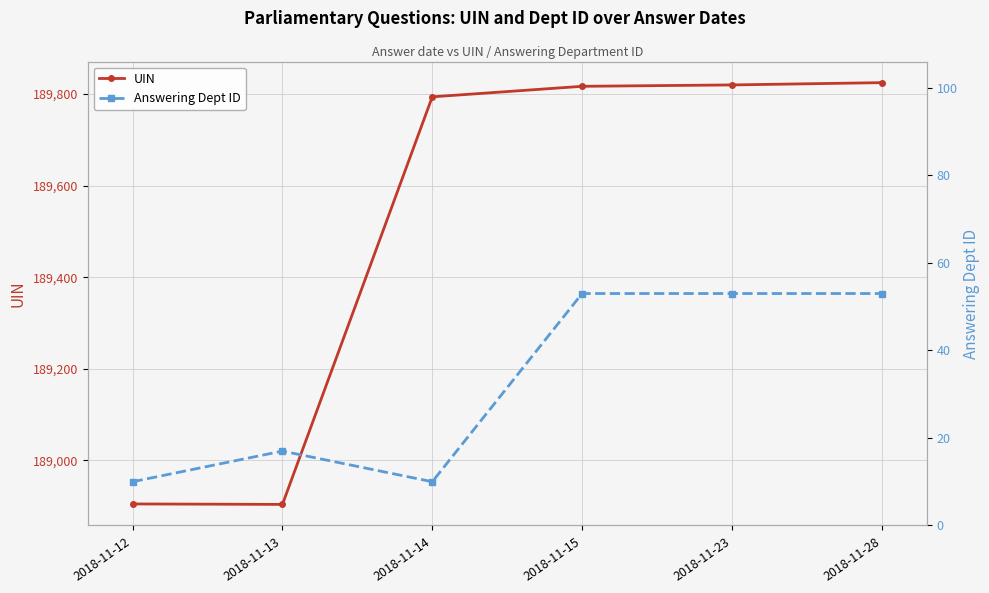

What is the difference between the maximum and minimum values in the UIN series?

921